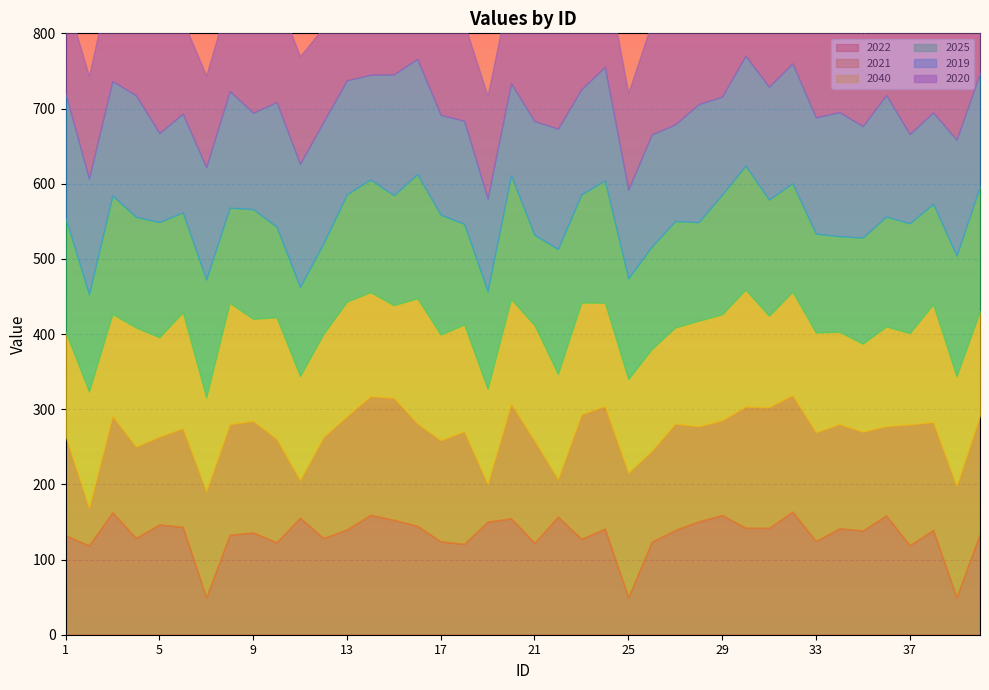

What is the average value of the 2022 series?

500